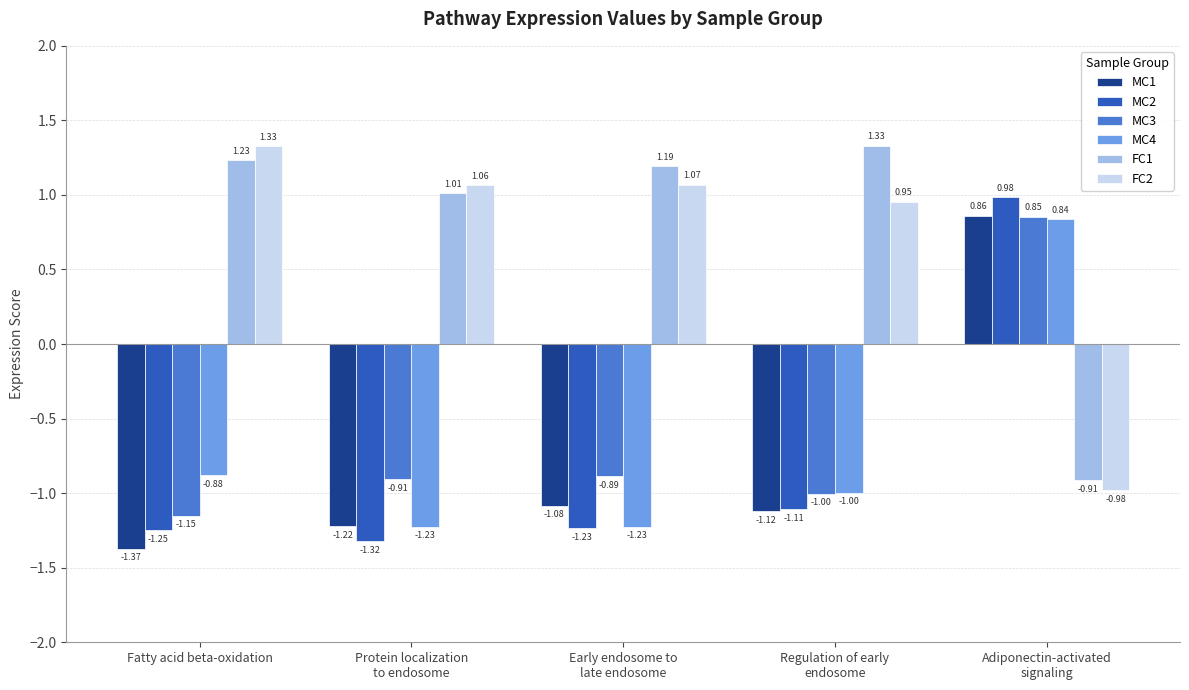

Where does the FC2 series first go above 1?

Fatty acid beta-oxidation